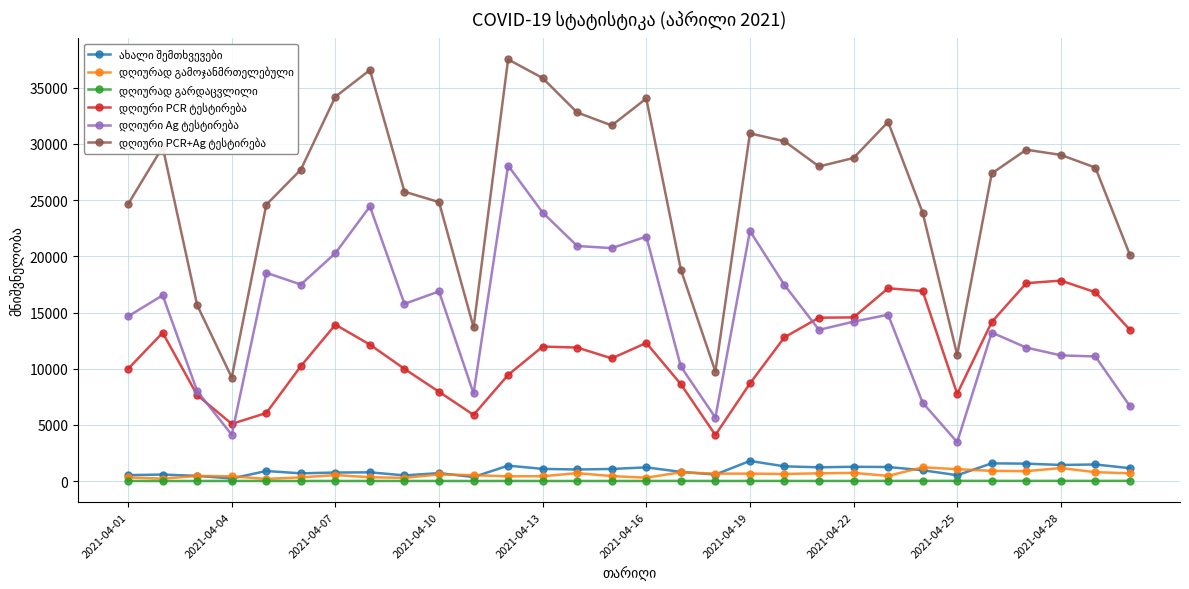

What is the maximum value shown in the chart?

37524